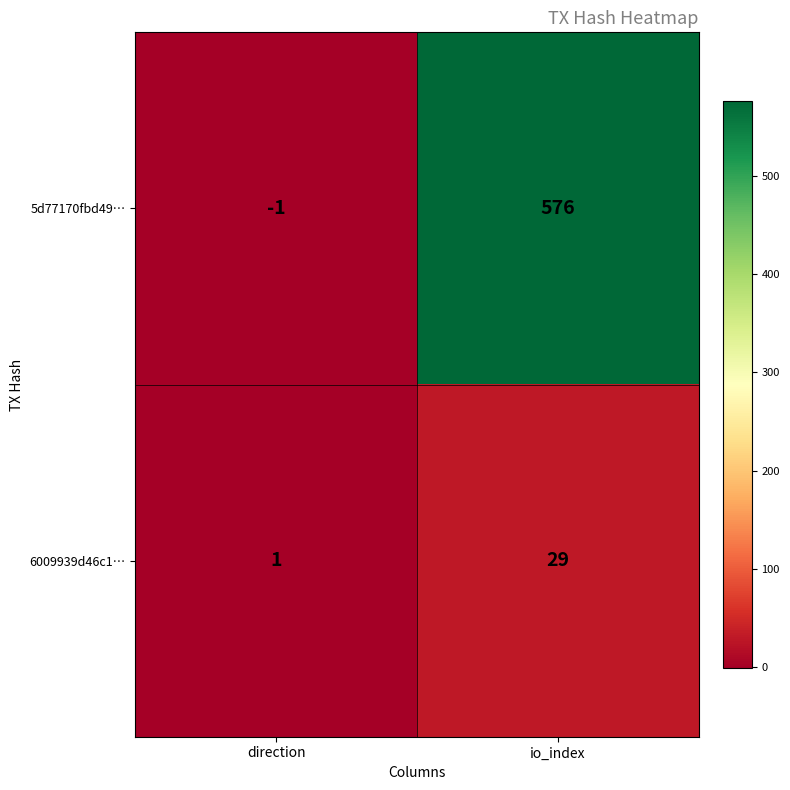

Reading left to right, transcribe all the data shown in this chart.

5d77170fbd49…: direction=-1	io_index=576
6009939d46c1…: direction=1	io_index=29